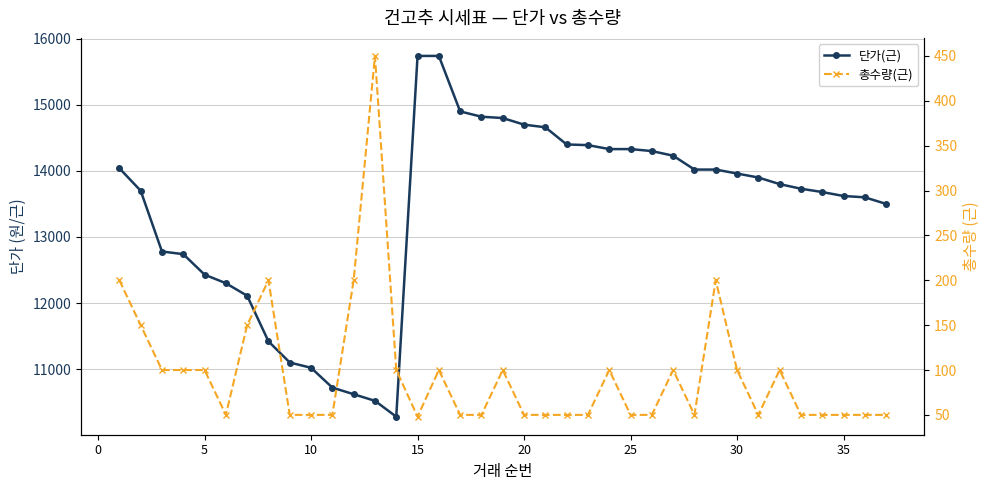

List the series in order of their overall mean, lowest first.

총수량(근), 단가(근)